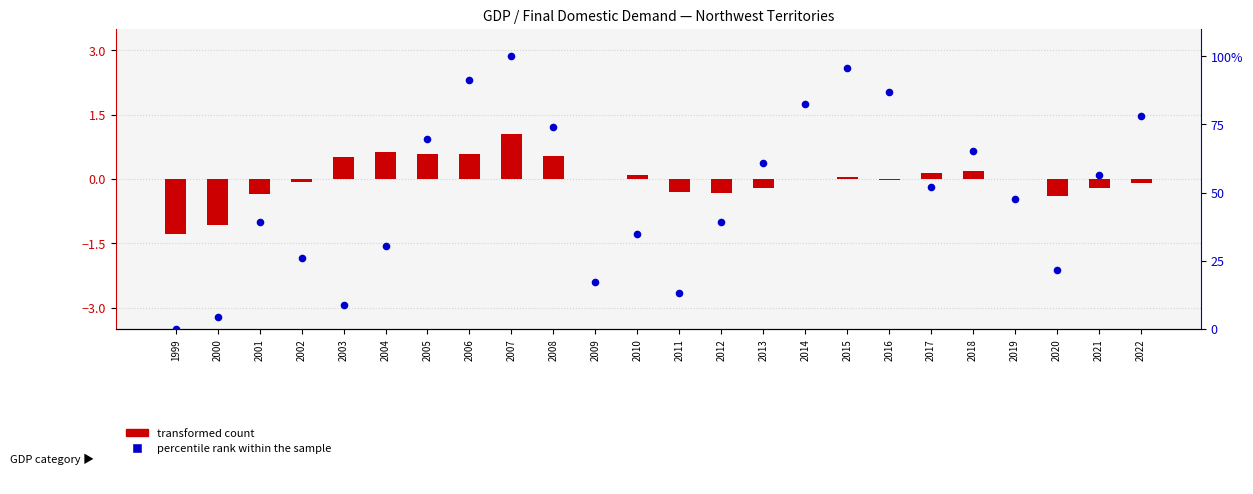

Which series reaches the maximum Y coordinate?

percentile rank within the sample